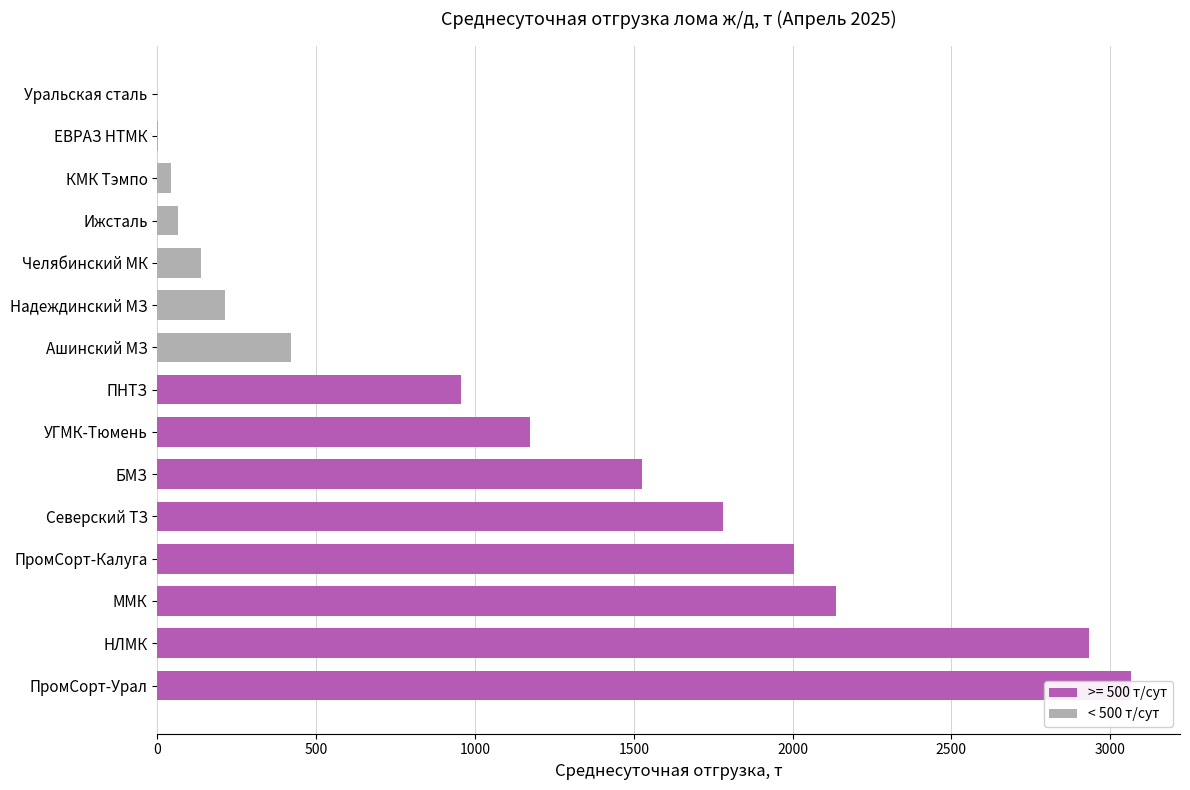

How many data points are above 954?

8